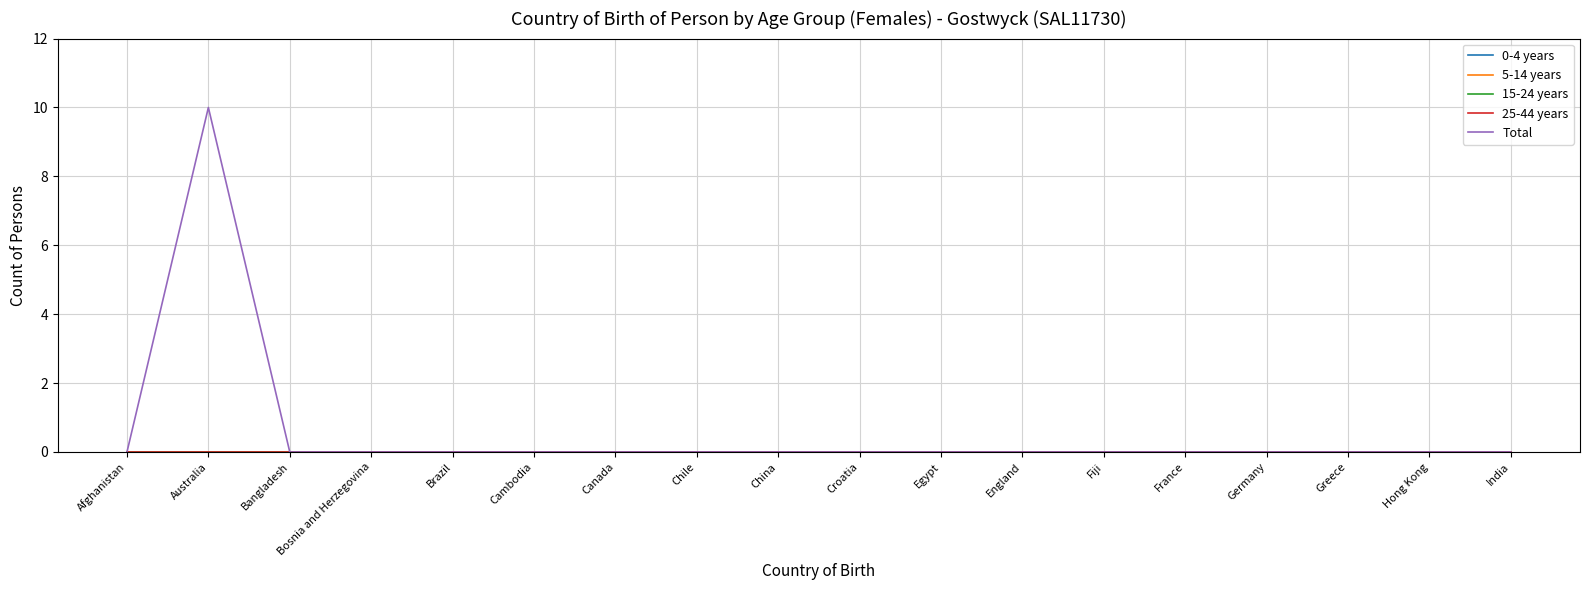

Reading right to left, transcribe all the data shown in this chart.

0-4 years: 0	0	0	0	0	0	0	0	0	0	0	0	0	0	0	0	0	0
5-14 years: 0	0	0	0	0	0	0	0	0	0	0	0	0	0	0	0	0	0
15-24 years: 0	0	0	0	0	0	0	0	0	0	0	0	0	0	0	0	0	0
25-44 years: 0	0	0	0	0	0	0	0	0	0	0	0	0	0	0	0	0	0
Total: 0	0	0	0	0	0	0	0	0	0	0	0	0	0	0	0	10	0